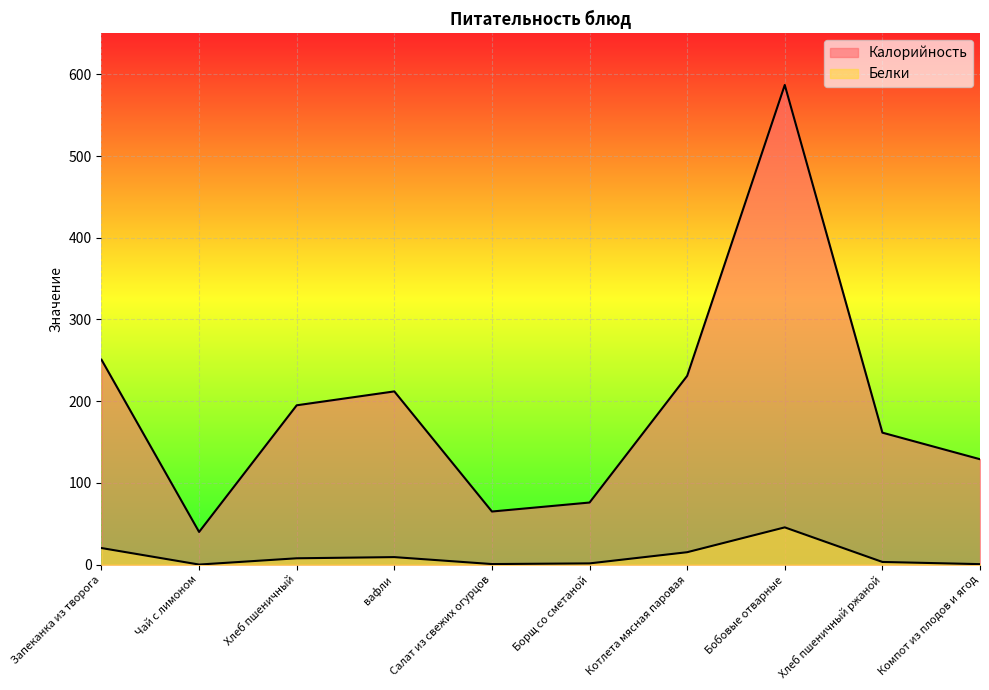

What are all the series names shown in the legend?

Калорийность, Белки